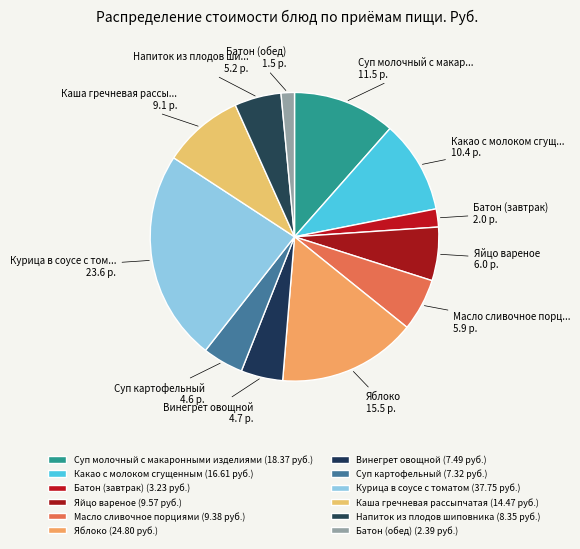

To the nearest percent, what is the average slice percentage?

8%